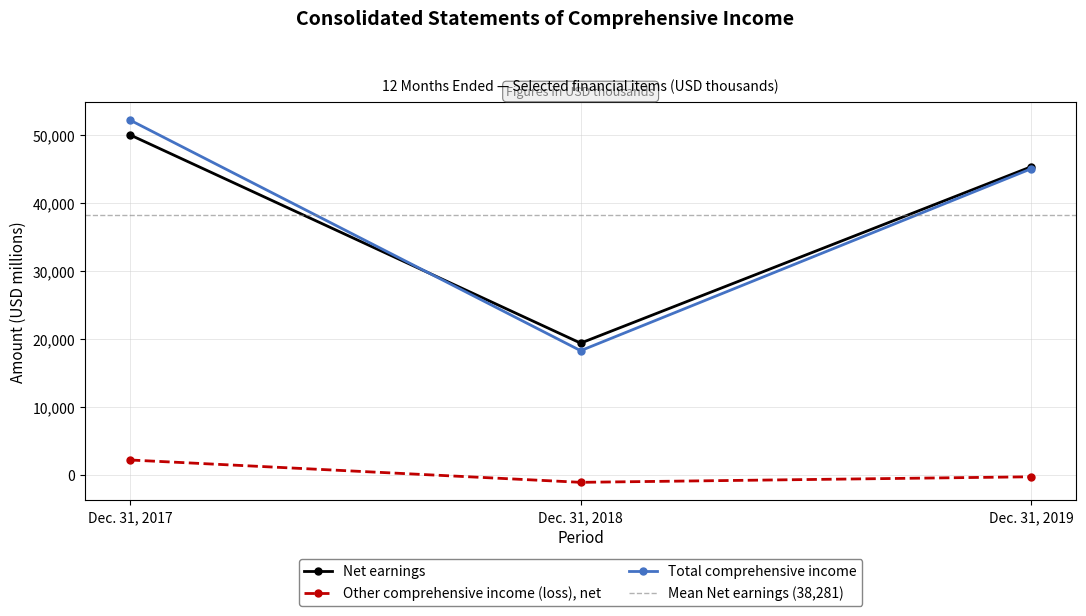

Which series has the largest range (max minus min)?

Total comprehensive income